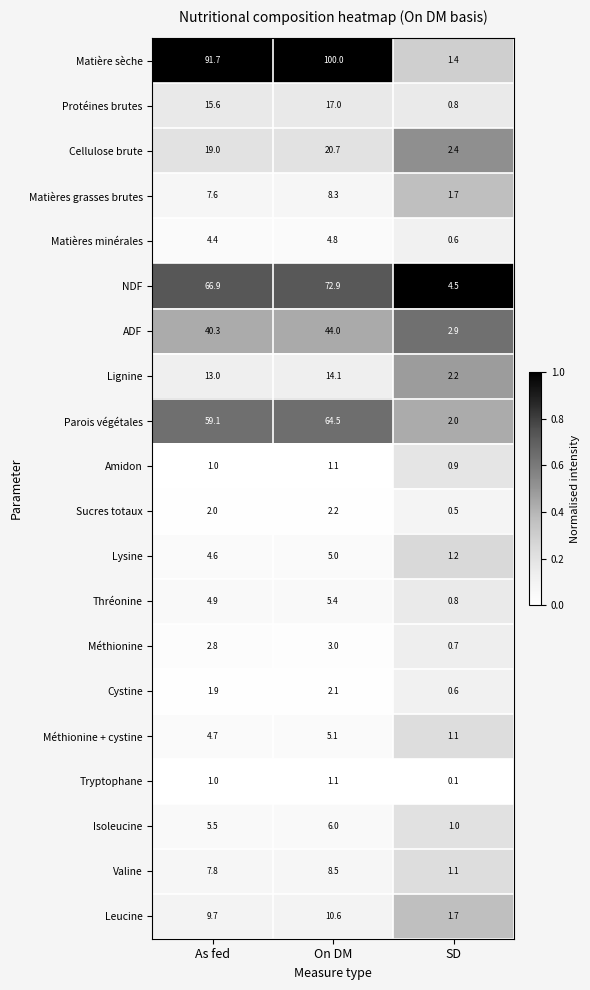

The Amidon series shows 0.9 at SD. True or false?

True